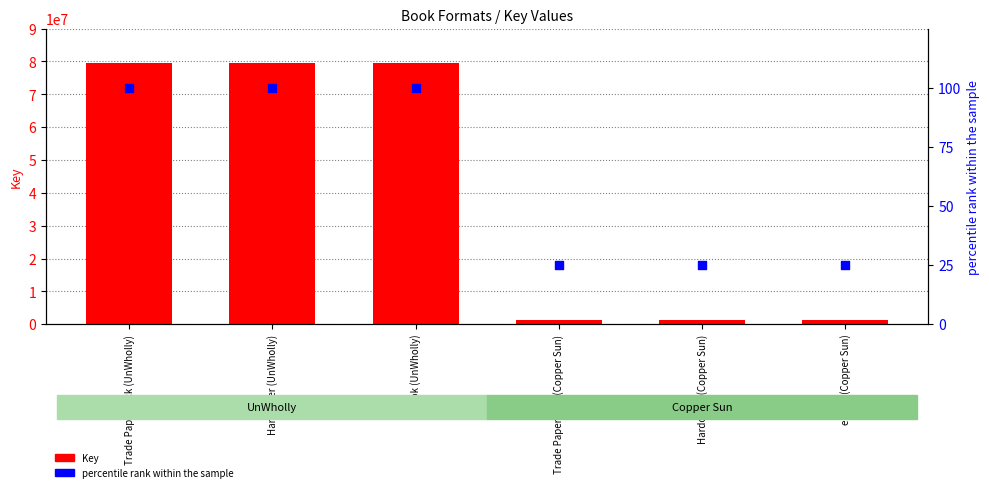

Which series reaches the maximum Y coordinate?

Key